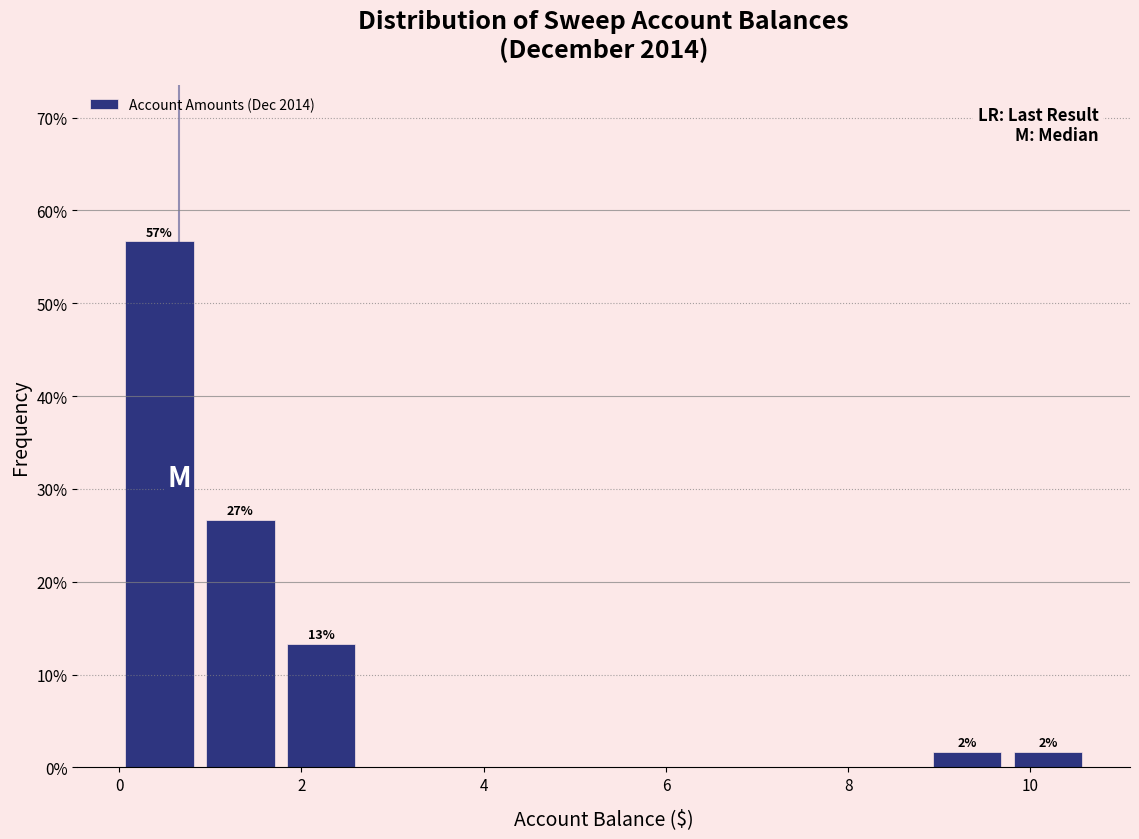

Which range on the x-axis has the tallest bar?

0.0 to 0.8